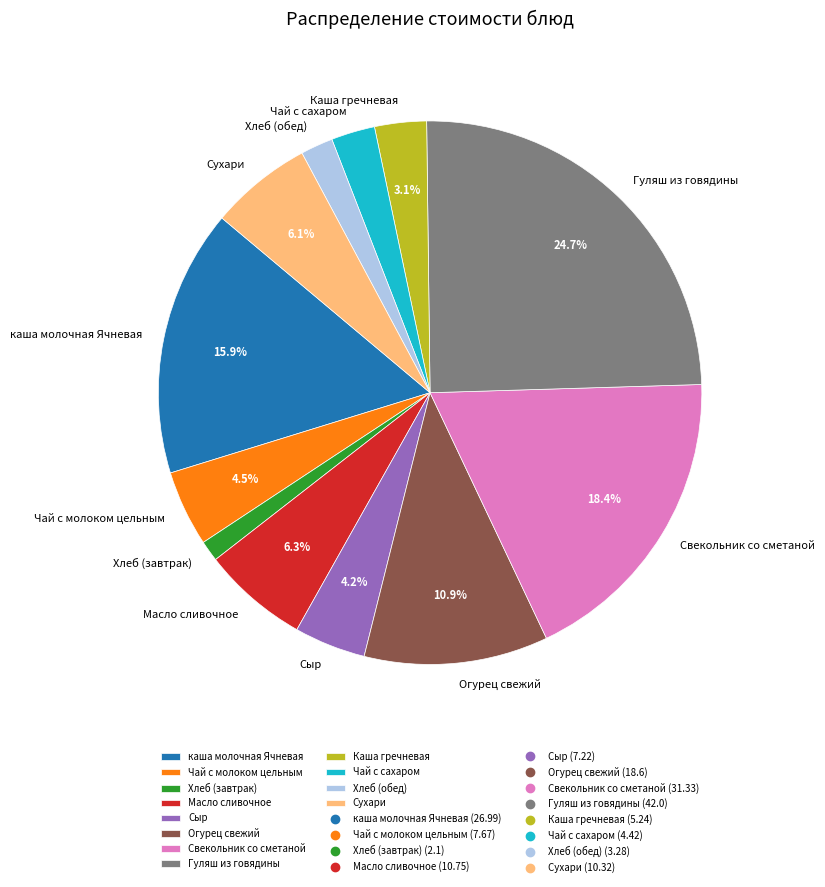

Approximately how many times larger is the value at Хлеб (обед) compared to Каша гречневая?

0.6